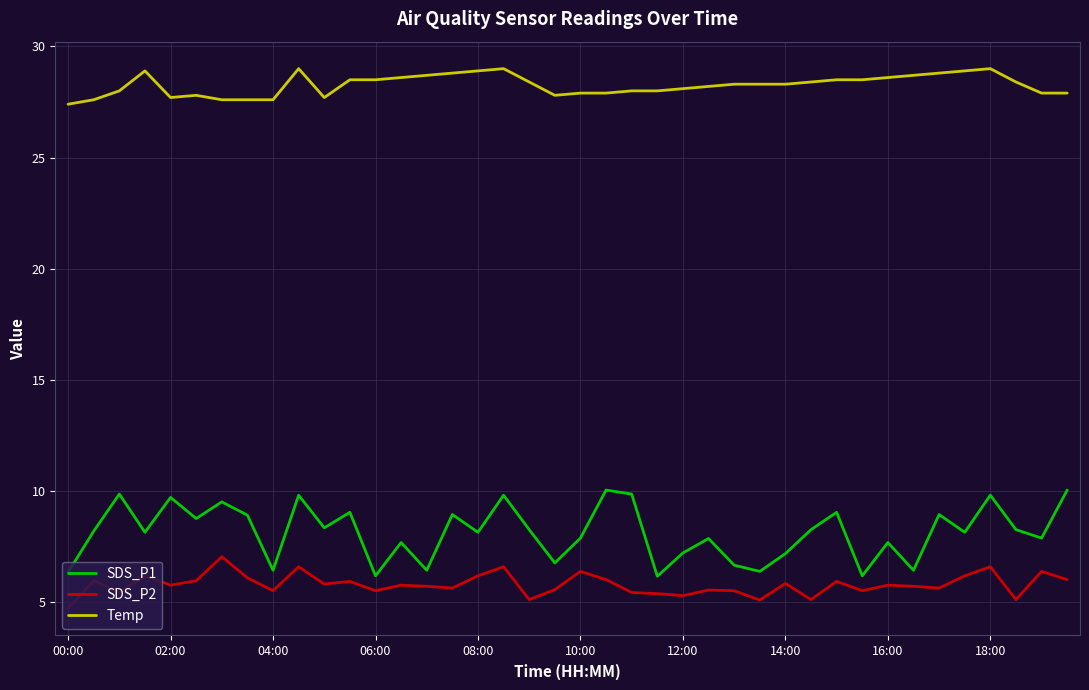

True or false: SDS_P2 and Temp intersect in this chart.

False